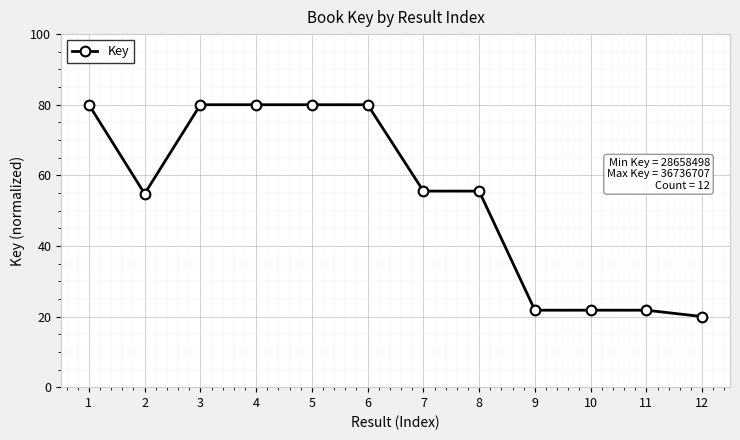

What is the difference between the values at 12 and 3?

60.0